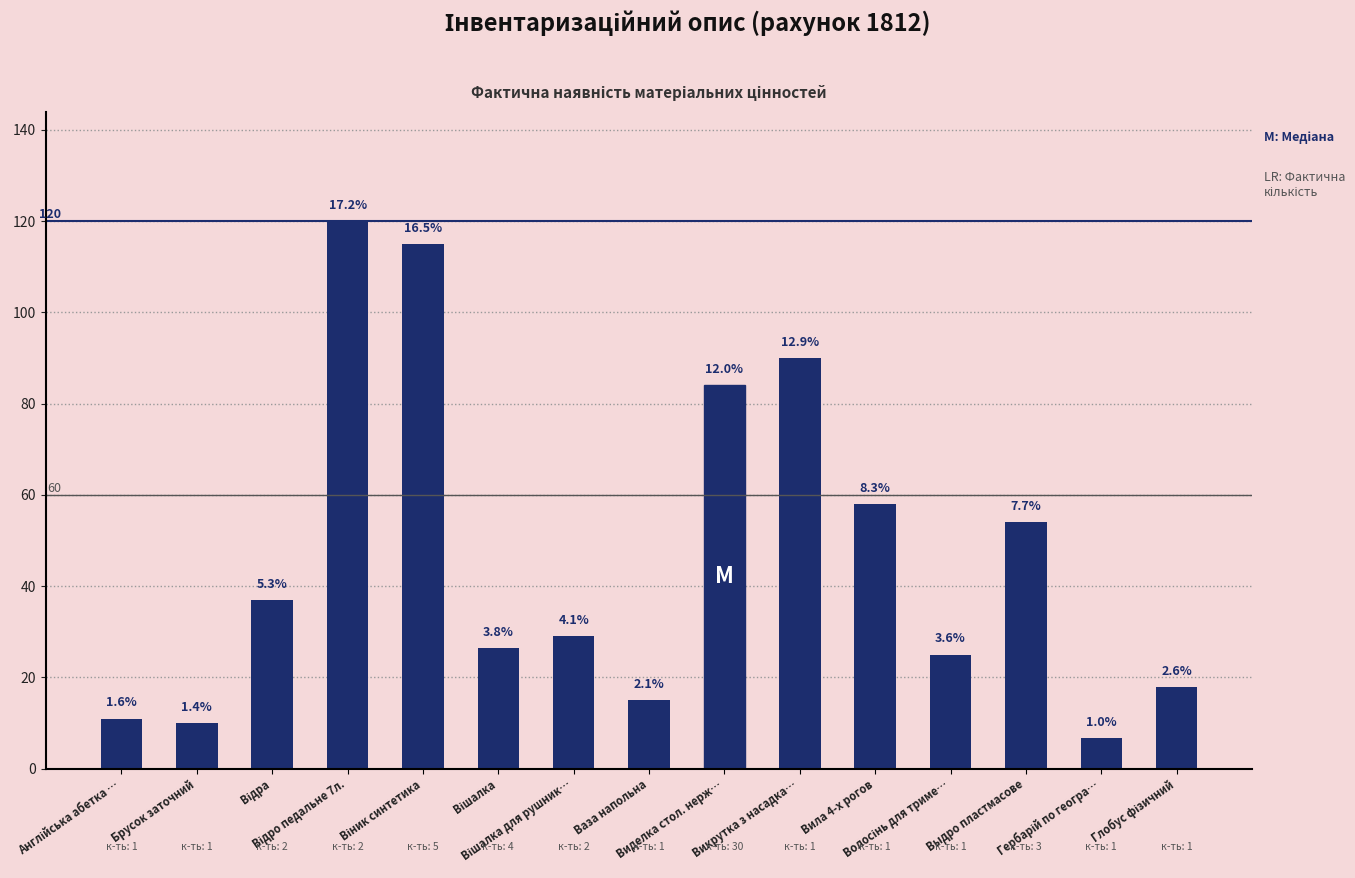

True or false: the data shows 26.5 at Вішалка.

True